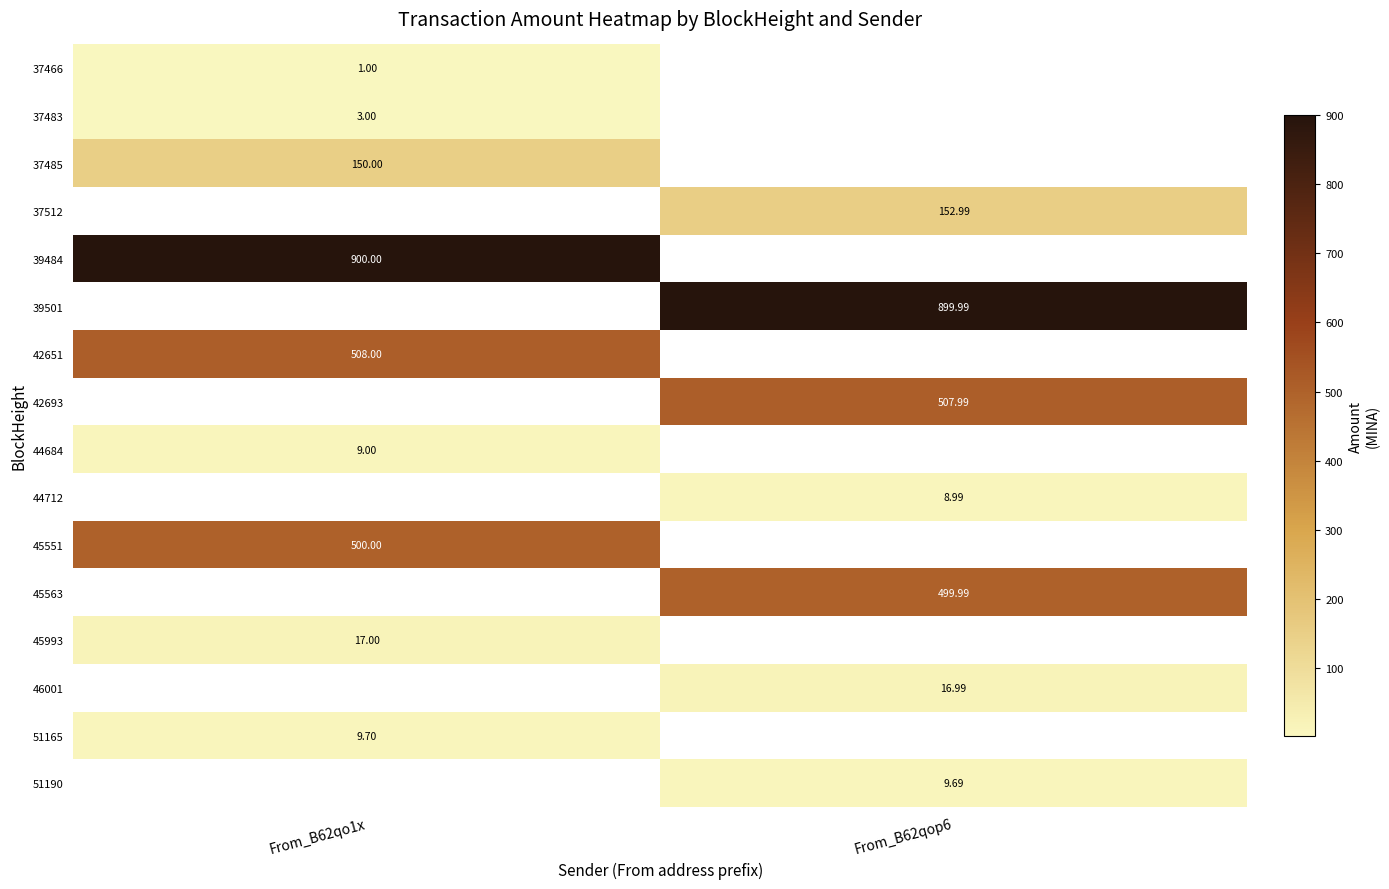

List the series in order of their peak value, lowest first.

37466, 37483, 44712, 44684, 51190, 51165, 46001, 45993, 37485, 37512, 45563, 45551, 42693, 42651, 39501, 39484